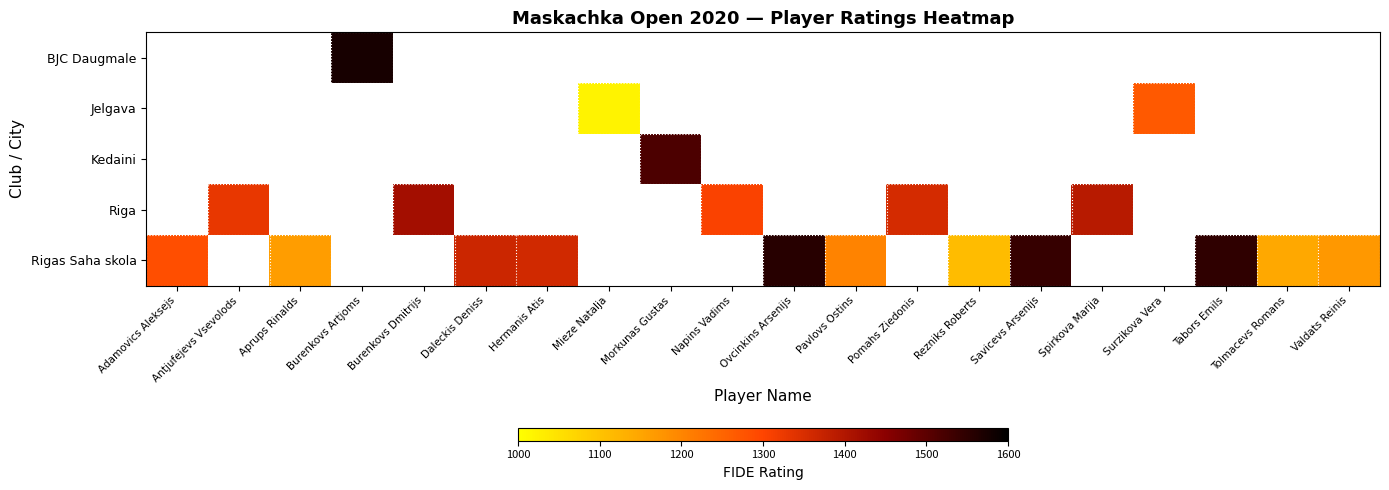

Which label corresponds to the smallest value in the chart?

Adamovics Aleksejs